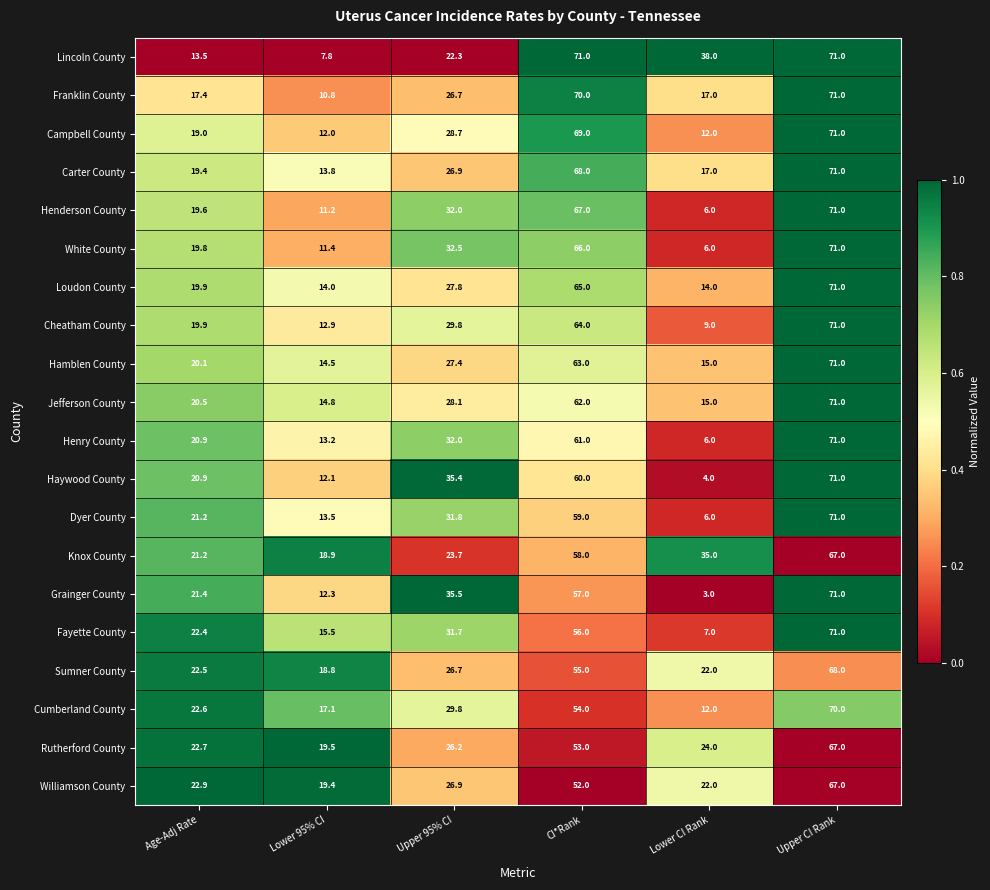

What is the difference between the highest and lowest values at CI*Rank?

19.0